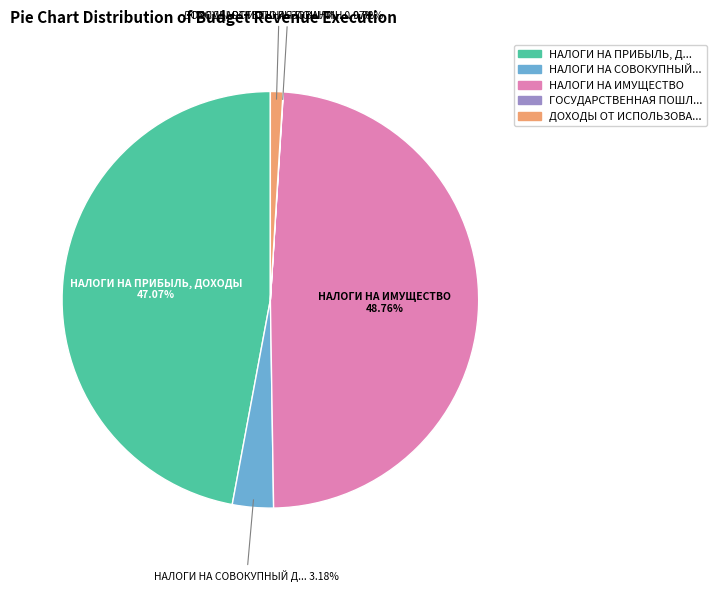

Is there a majority slice in this chart?

No